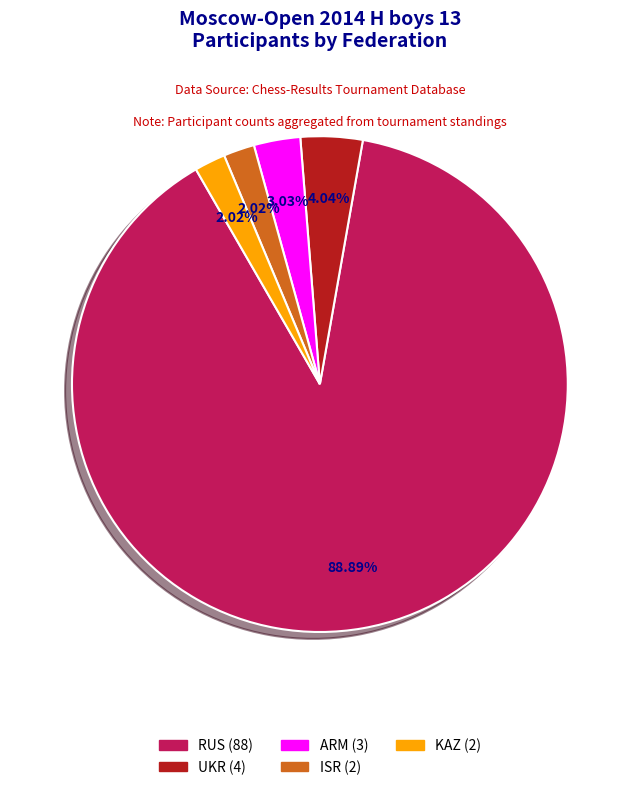

Combined, do KAZ and UKR account for over 50%?

No